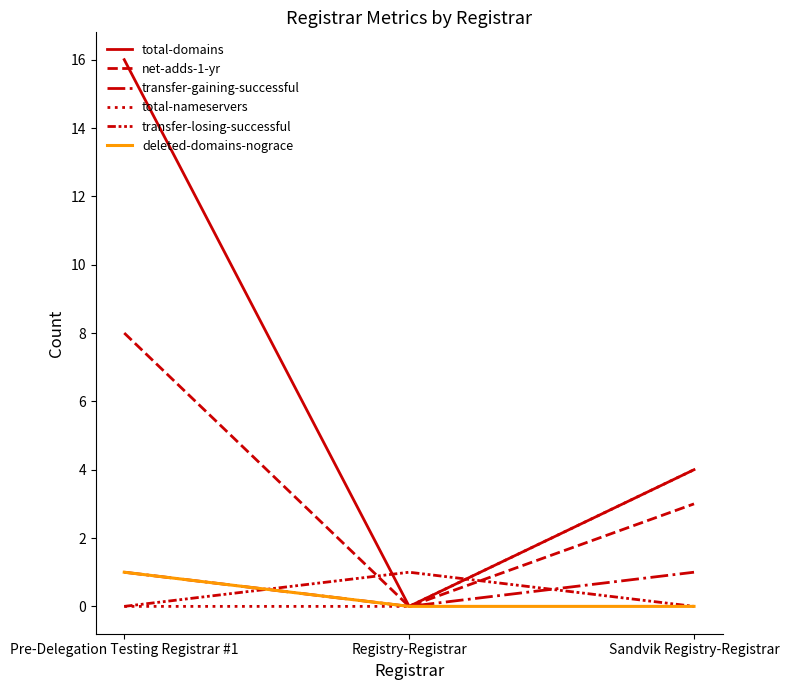

Which has a higher value, Registry-Registrar or Sandvik Registry-Registrar?

Sandvik Registry-Registrar